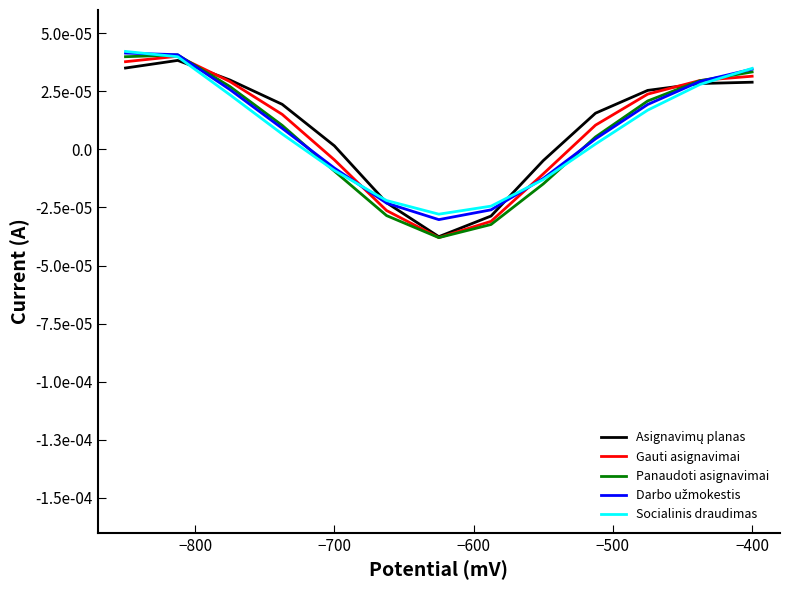

Does the chart display data point markers on the line(s)?

No